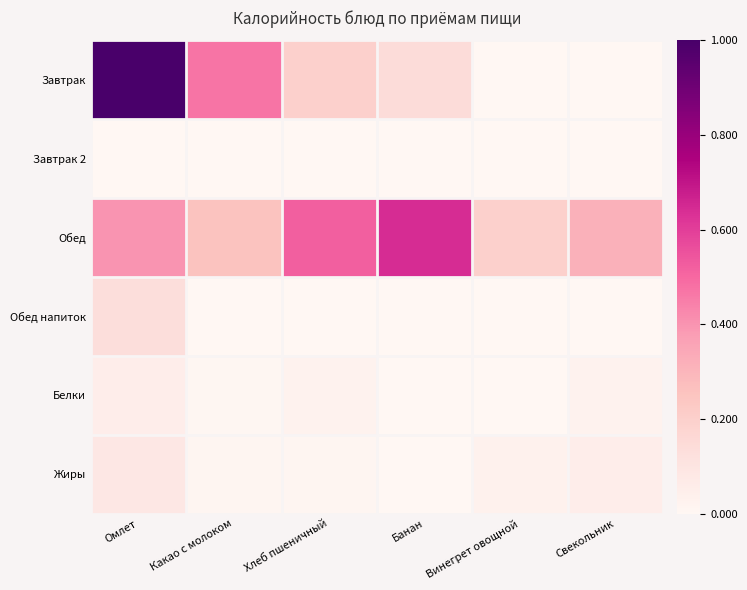

At which category is the sum across all series the highest?

Омлет